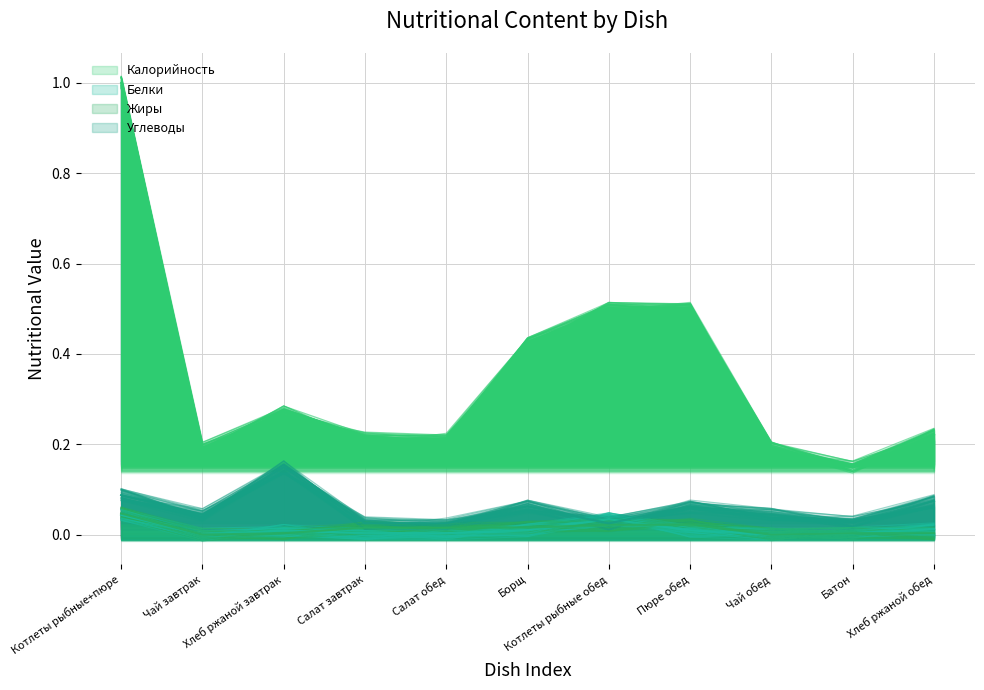

At which category is the sum across all series the highest?

Котлеты рыбные+пюре